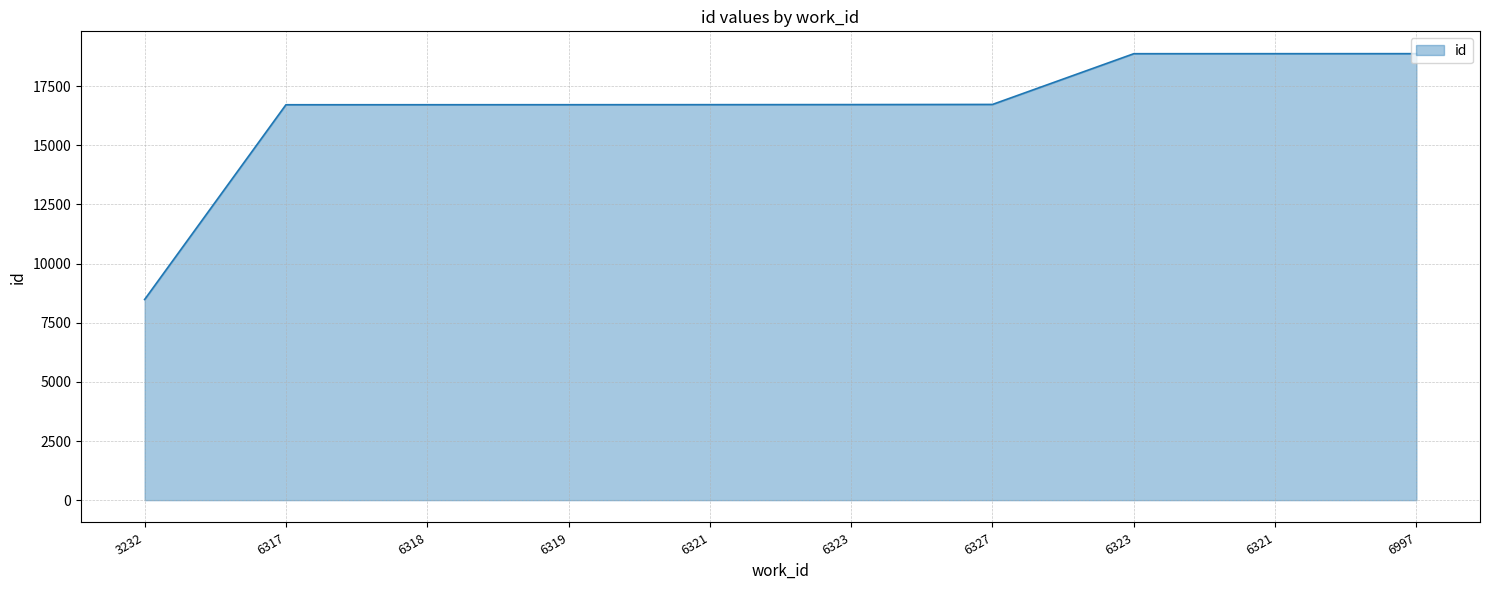

How many lines are shown in the chart?

1